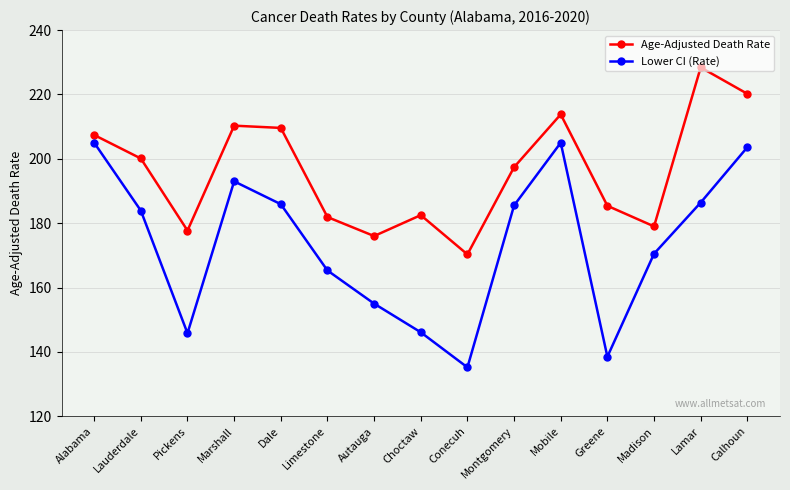

What is the highest value of the Lower CI (Rate) series?

205.0